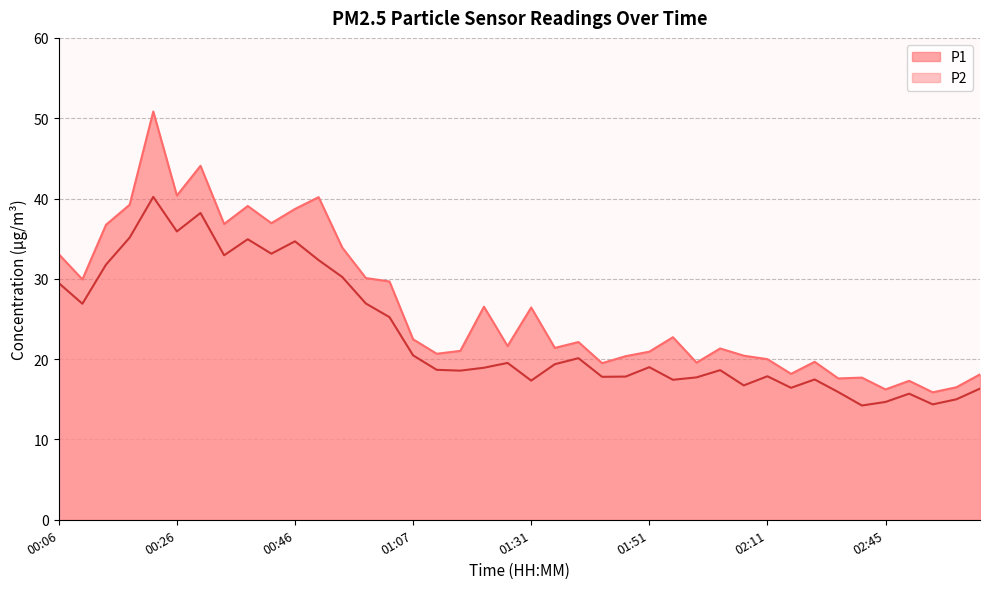

Where is the first local minimum for P2?

00:10